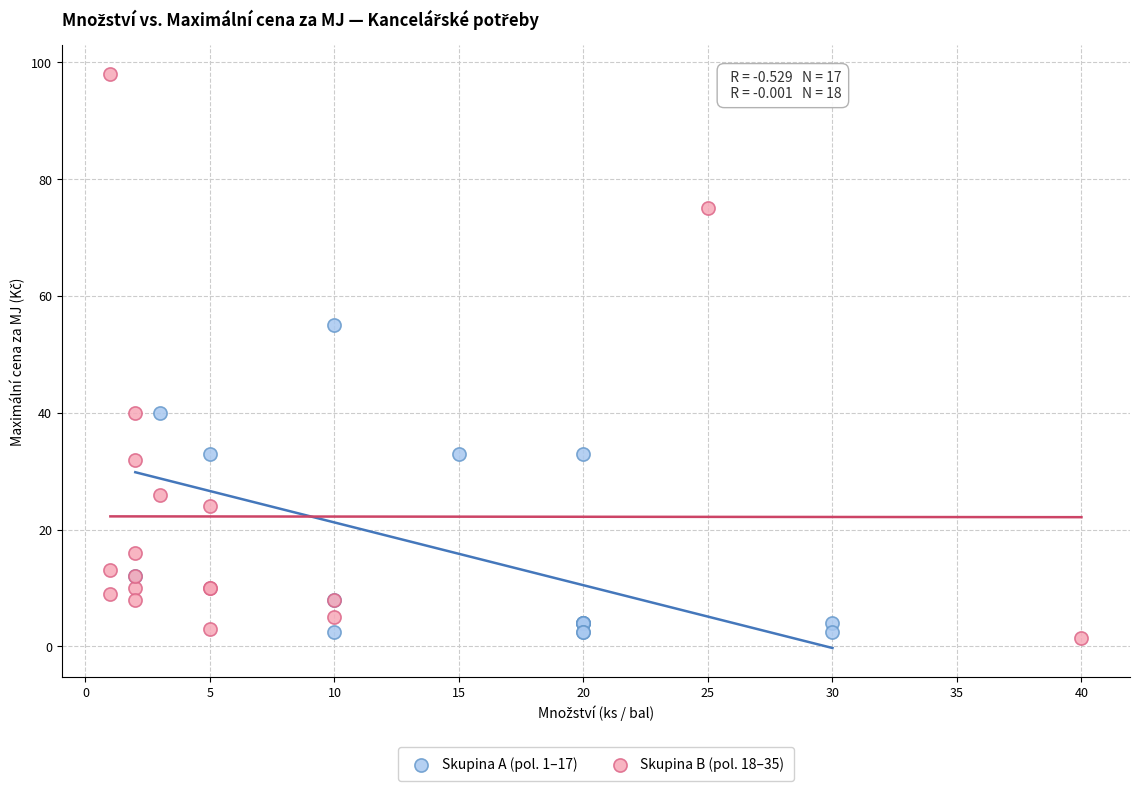

Which series contains the highest Y value?

Skupina B (pol. 18–35)